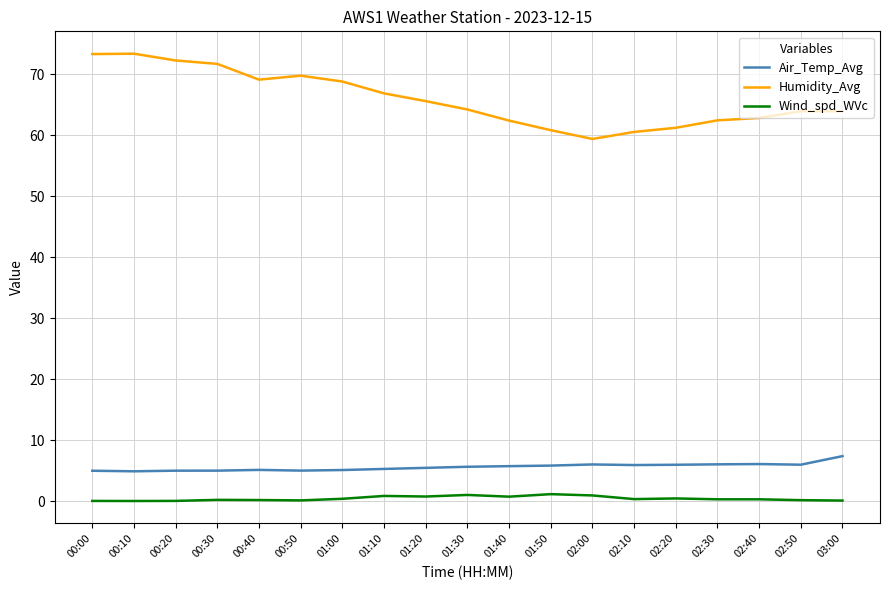

True or false: Air_Temp_Avg and Humidity_Avg intersect in this chart.

False